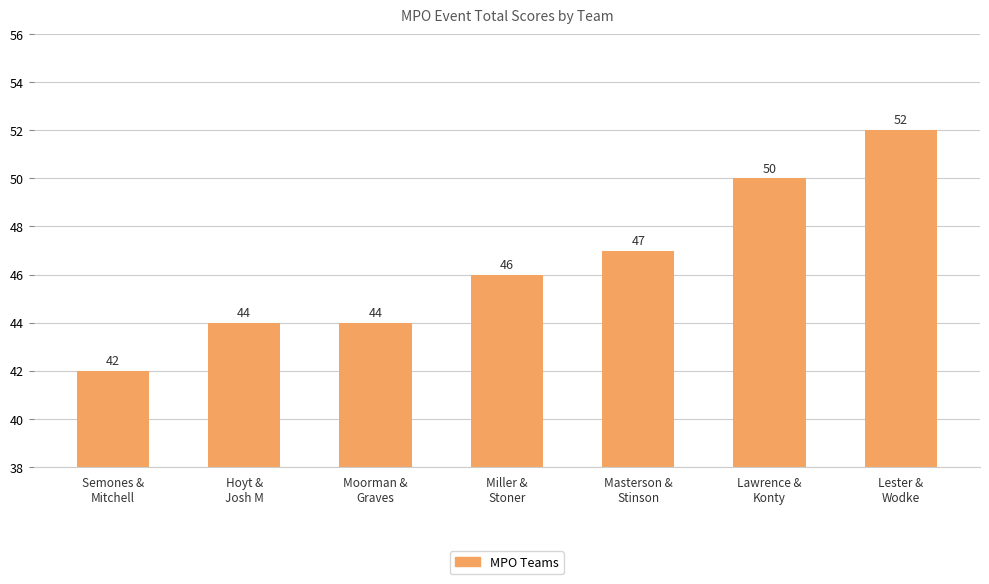

What is the approximate value at Masterson &
Stinson?

47